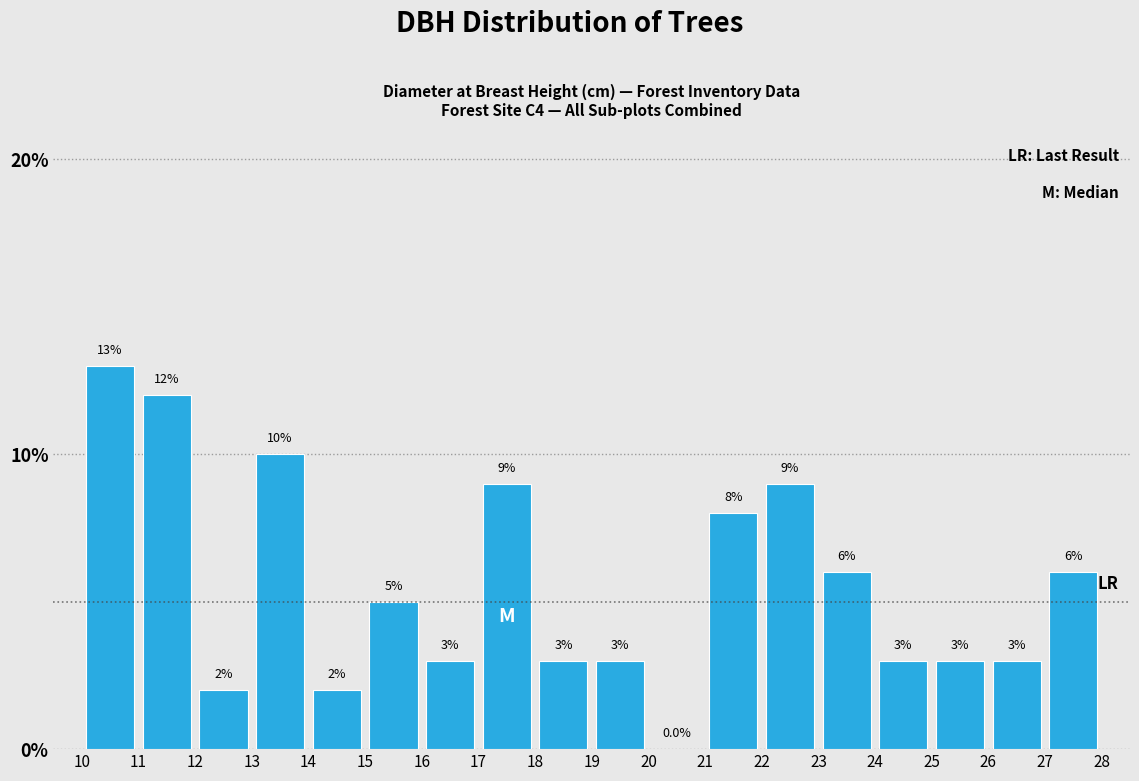

How tall is the bar that spans 10 to 11 on the x-axis?

13.0